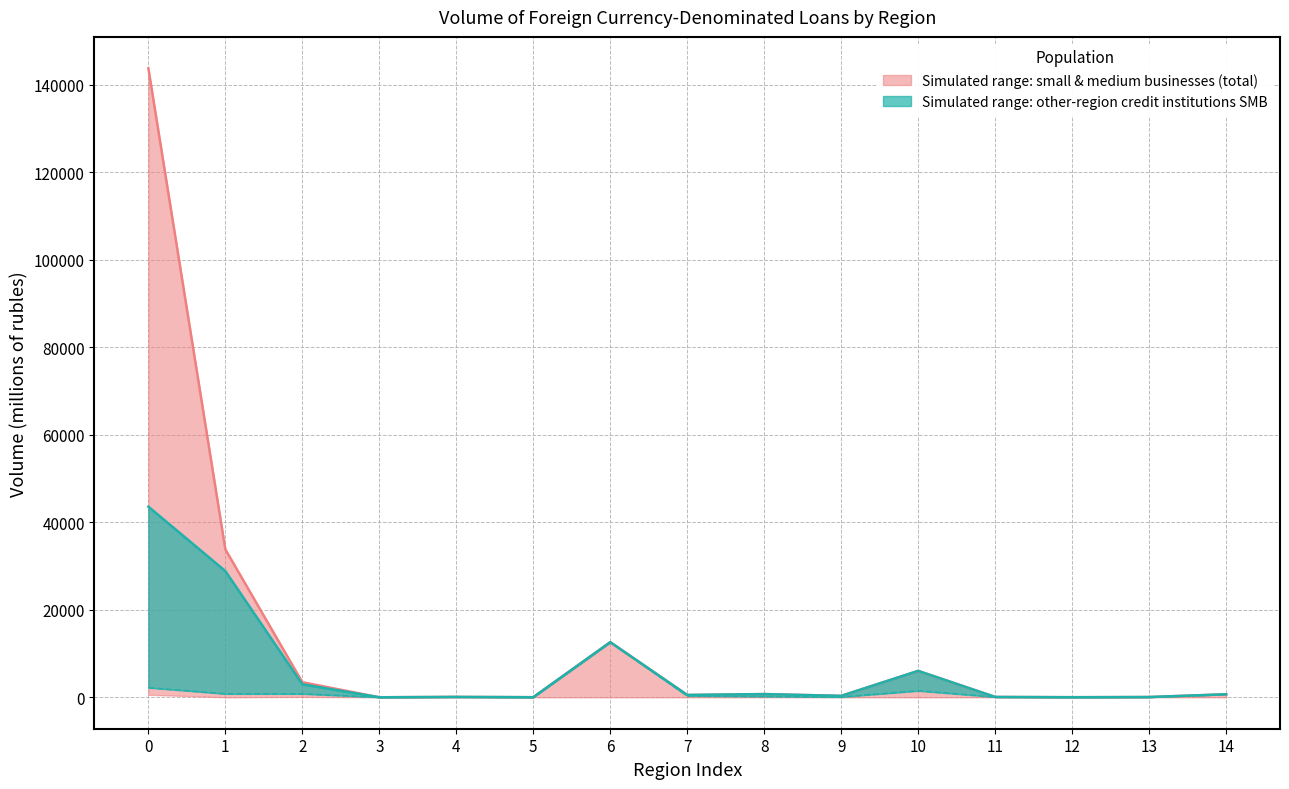

The value of by credit institutions other regions (total) at Voronezh Region is 0. True or false?

True